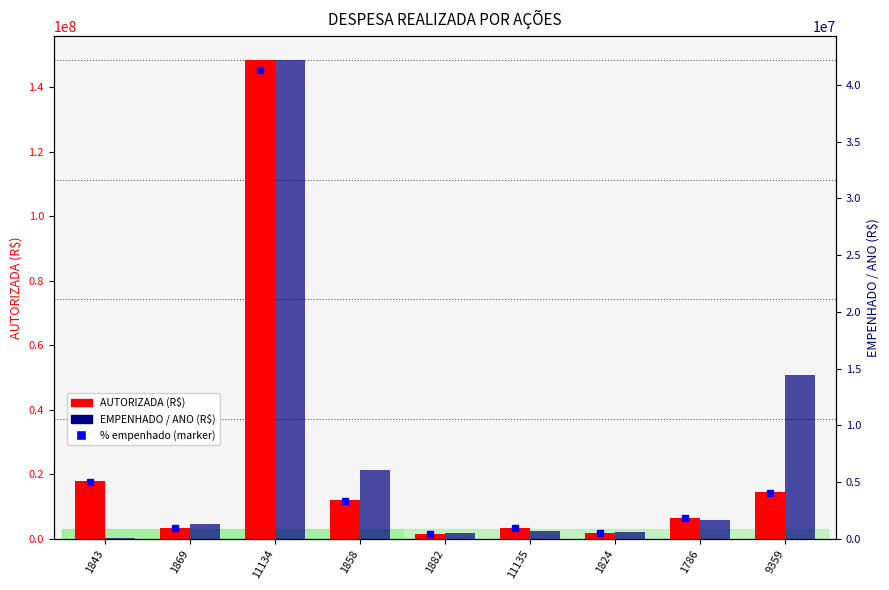

The AUTORIZADA (R$) series shows 17900000.0 at 1843. True or false?

True